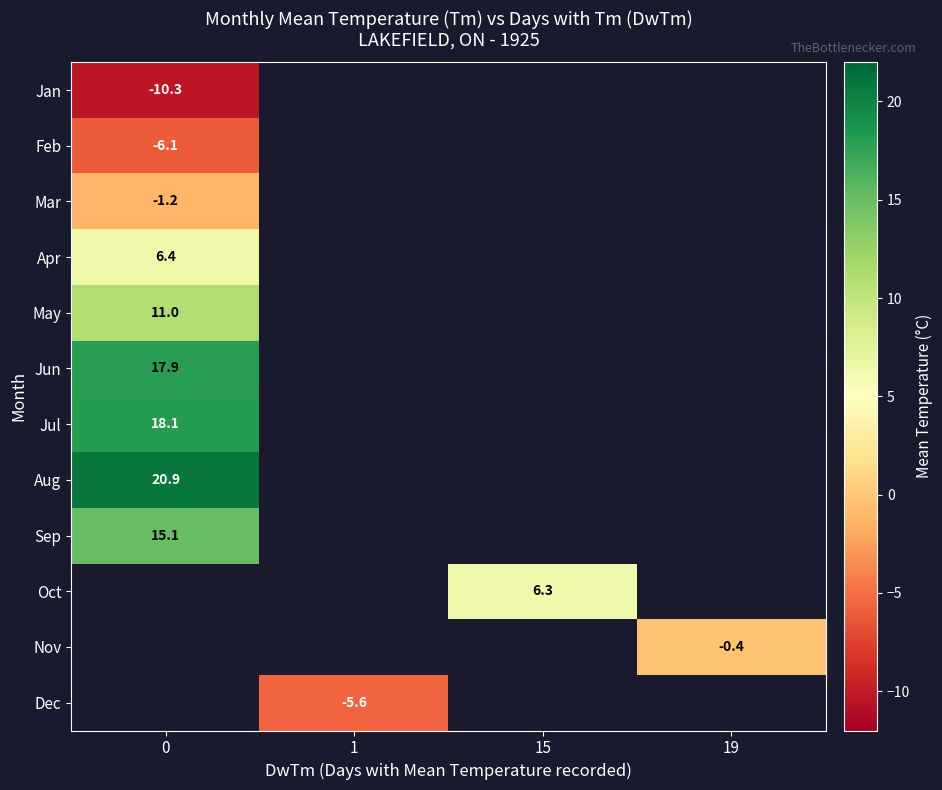

What is the minimum value for row_0?

-10.3